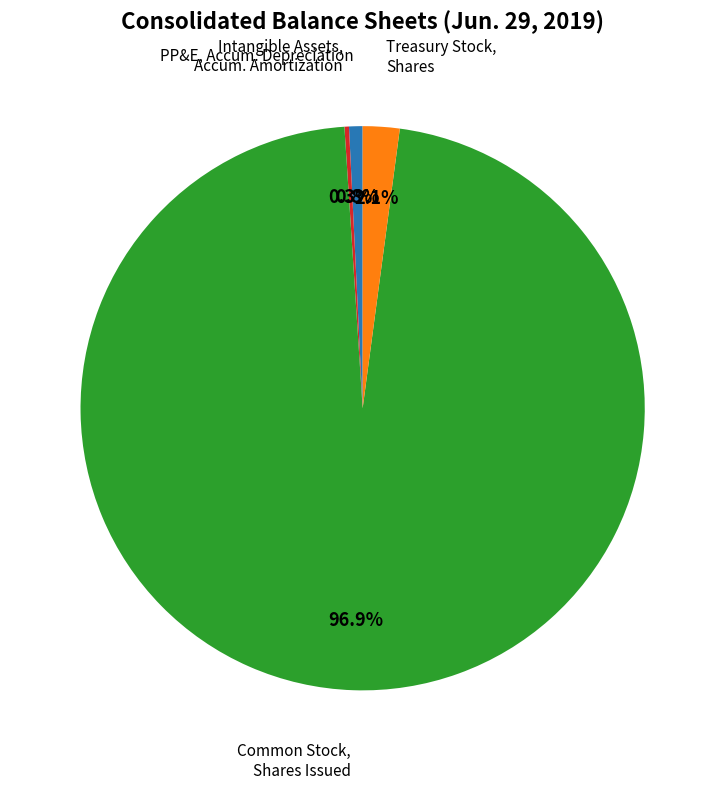

Is Common Stock, Shares Issued the majority of the pie?

Yes